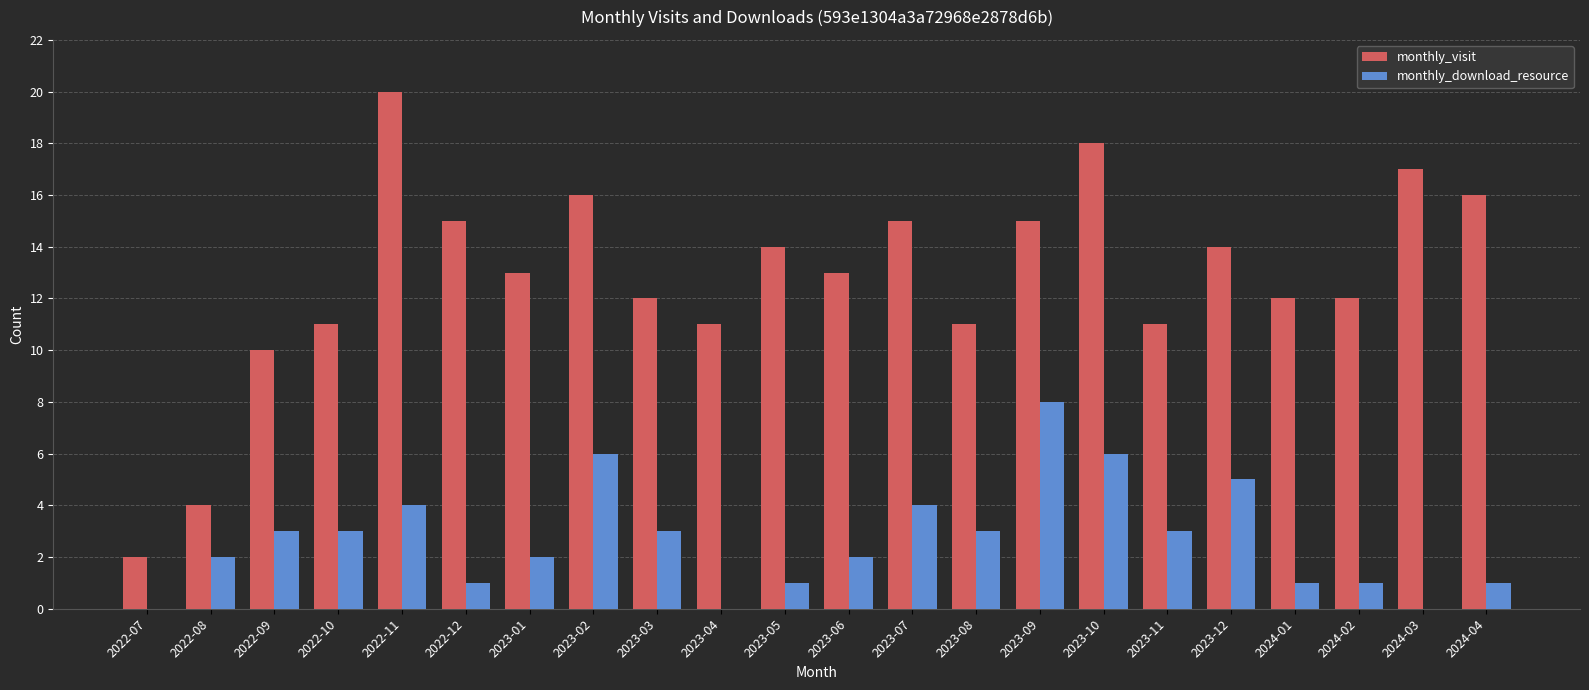

What is the maximum value shown in the chart?

20